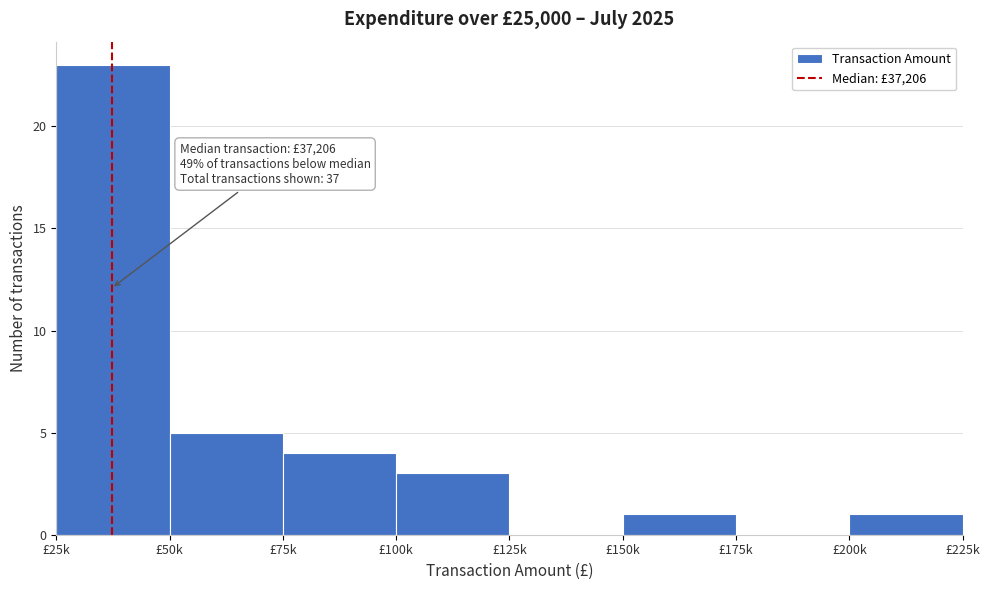

Reading left to right, list all the values displayed in this chart.

£25k=23	£50k=5	£75k=4	£100k=3	£125k=0	£150k=1	£175k=0	£200k=1